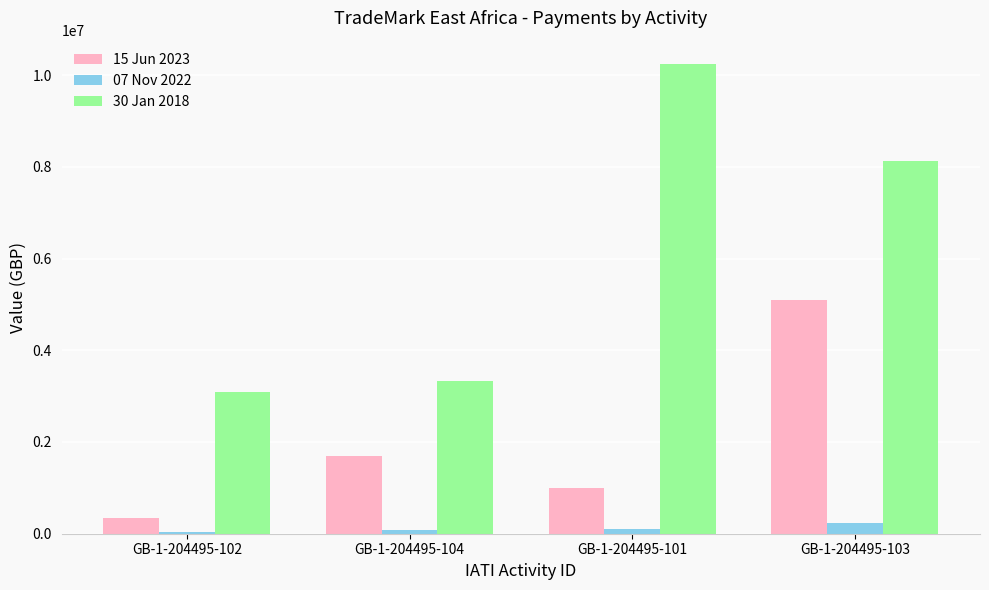

How many groups of bars are there?

4